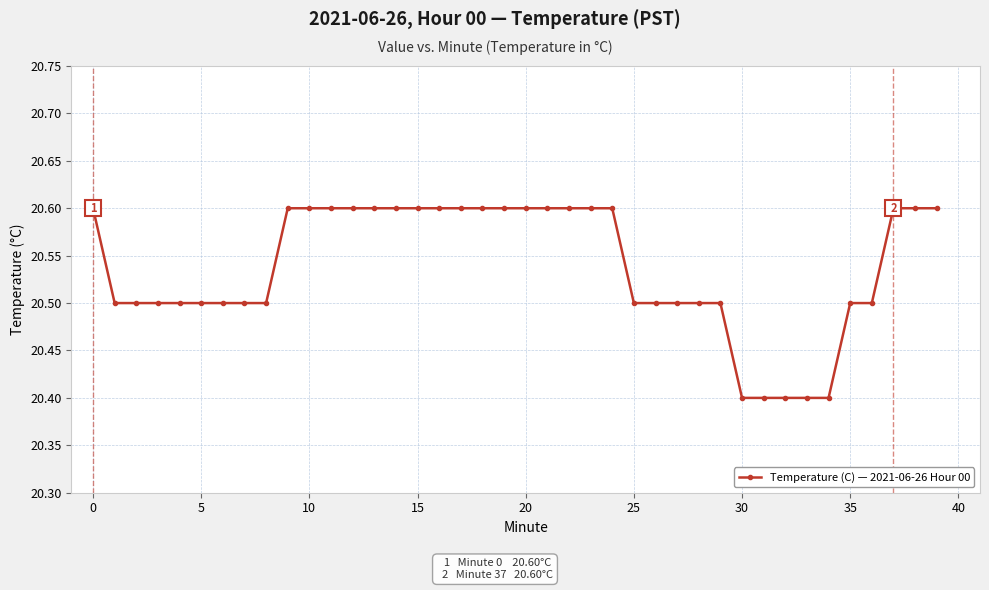

What is the smallest value displayed?

20.4